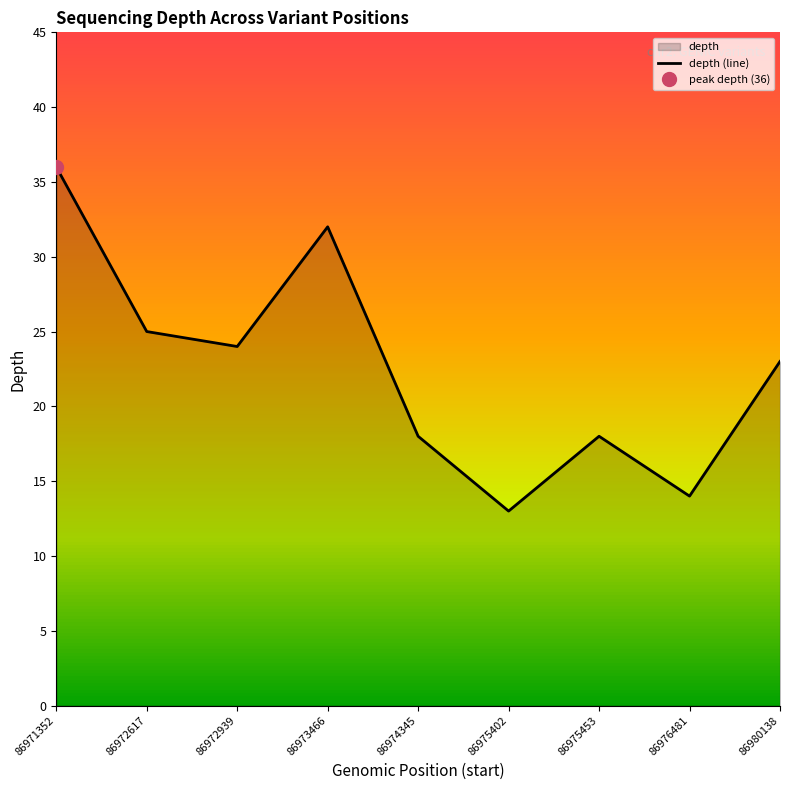

List the labels in order of value, largest first.

86971352, 86973466, 86972617, 86972939, 86980138, 86974345, 86975453, 86976481, 86975402